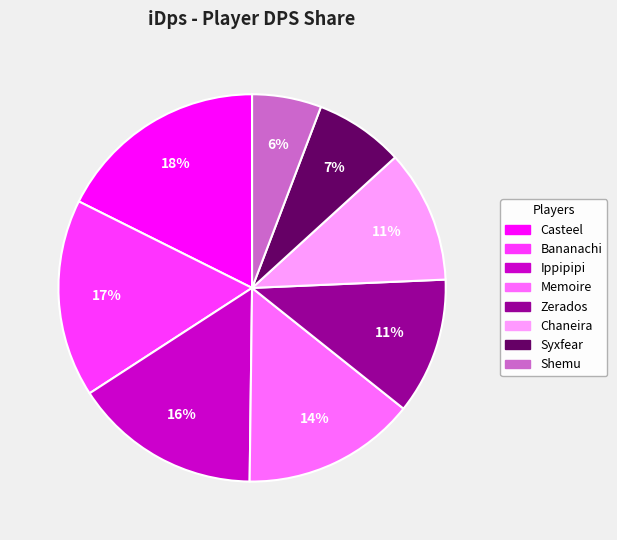

Does Bananachi represent more than half of the total?

No